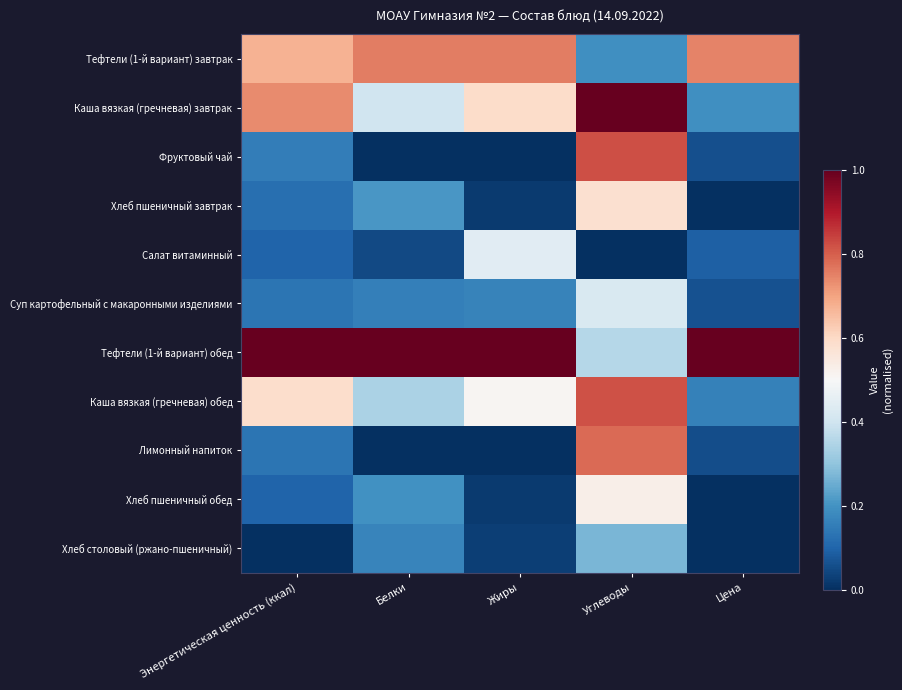

What is the difference between the highest and lowest values at Белки?

1.0